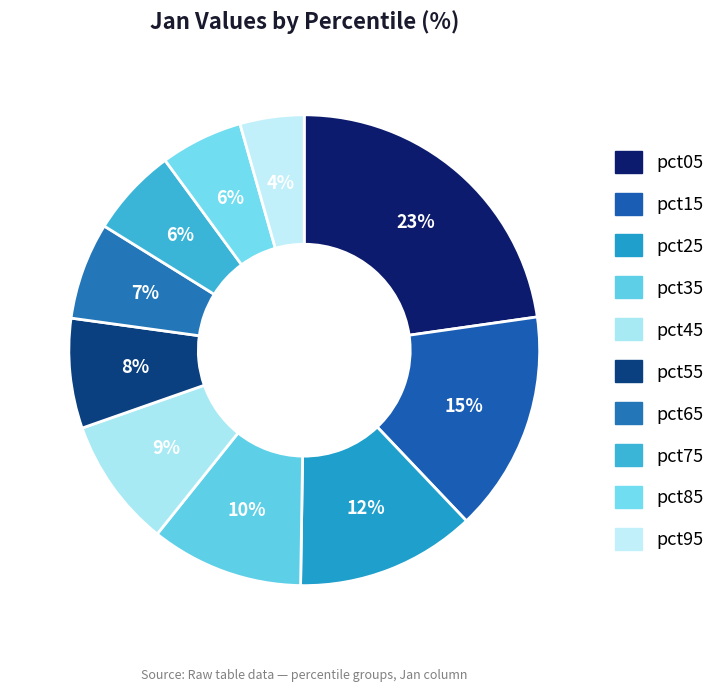

Count the number of slices in the pie.

10